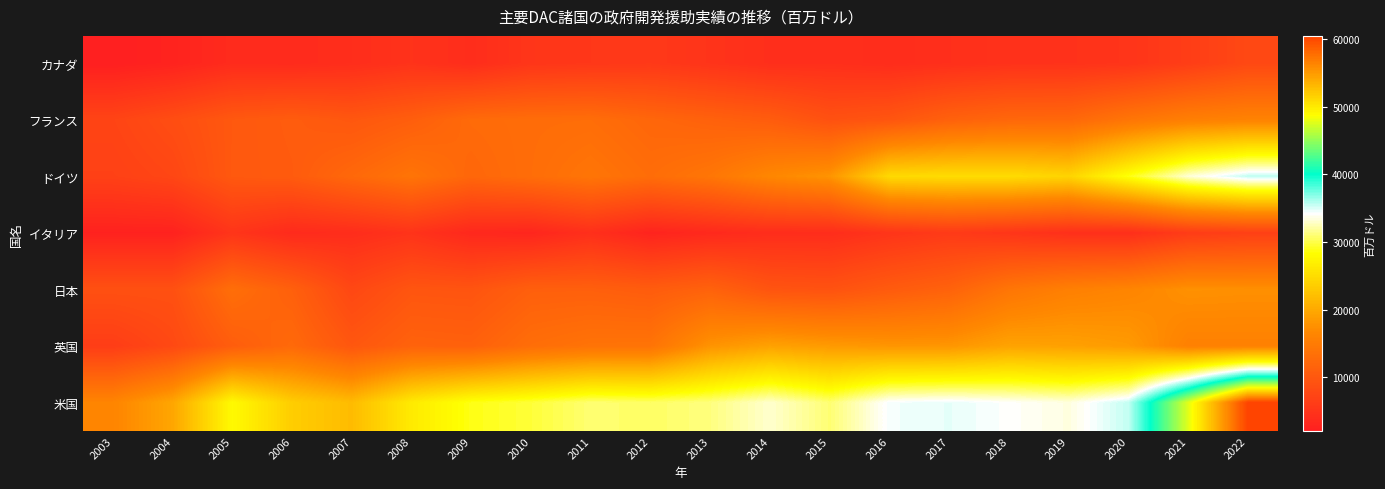

Which category has the highest value across all series?

2022